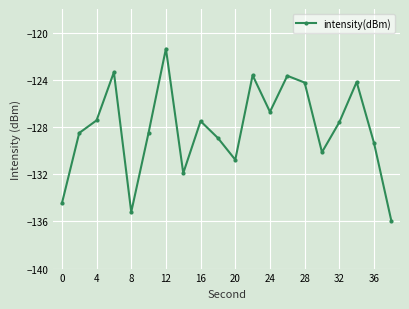

How many categories are shown in the chart?

20